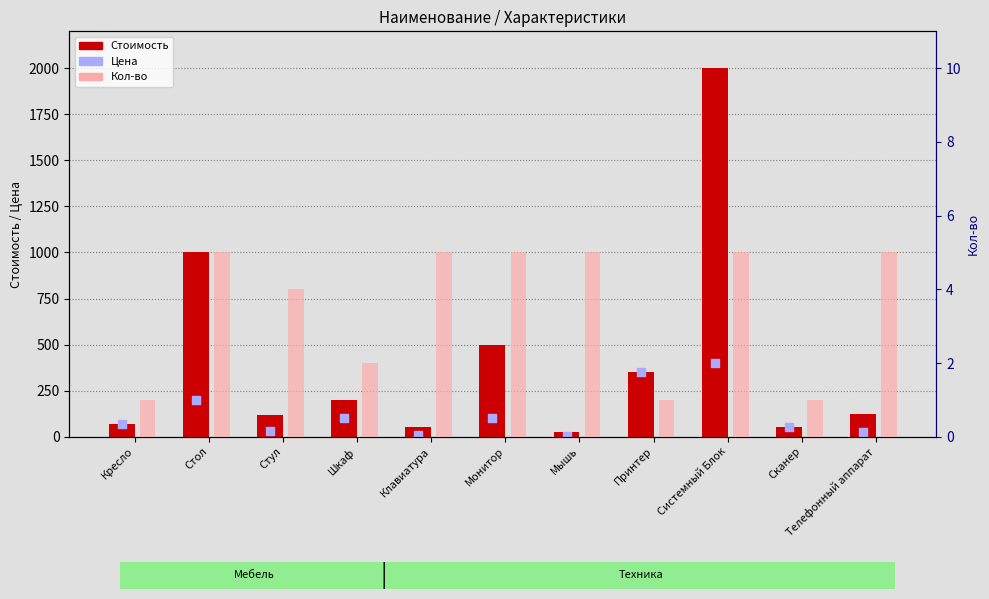

Which series reaches the minimum Y coordinate?

Кол-во